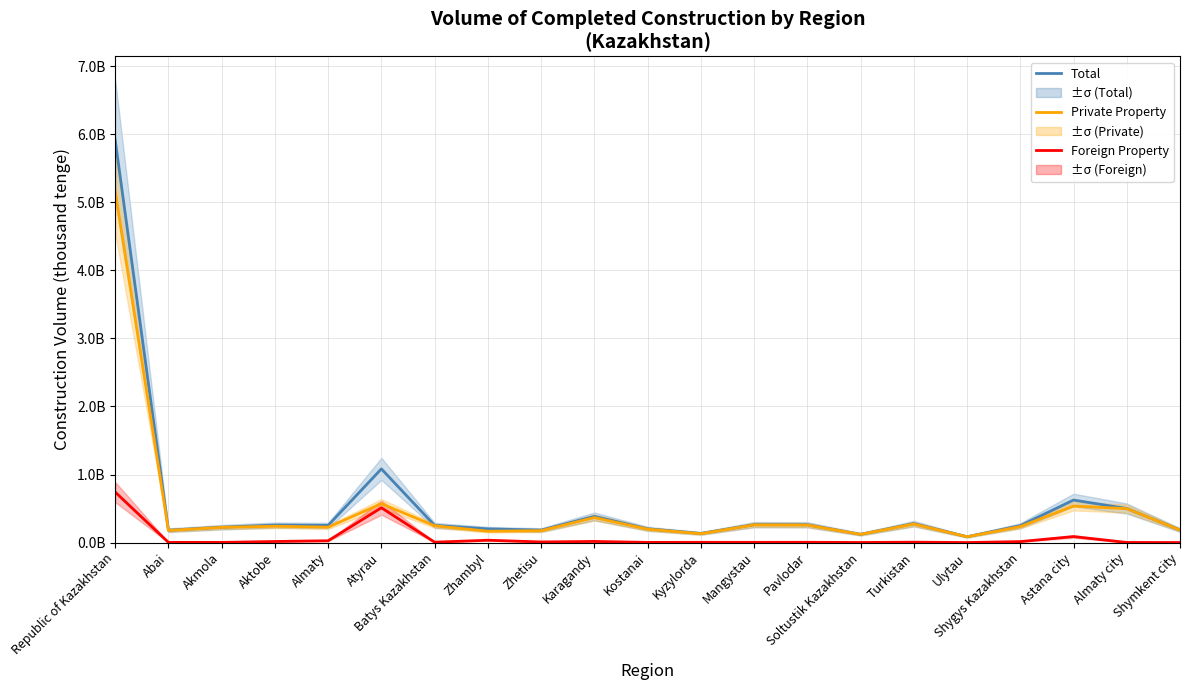

The Private Property series shows 153071993 at Pavlodar. True or false?

False